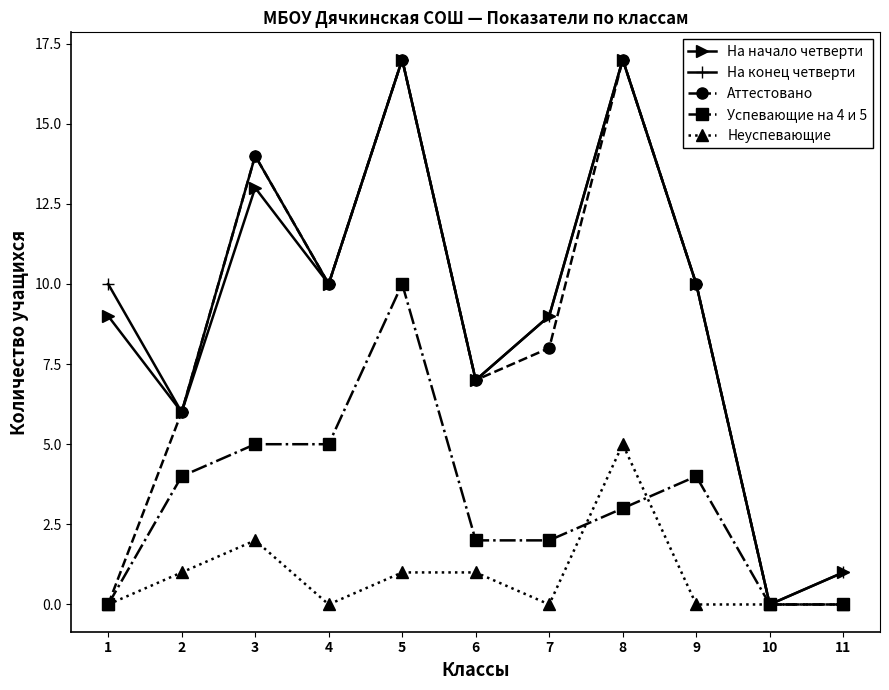

Where is Неуспевающие nearest to the value 2?

3